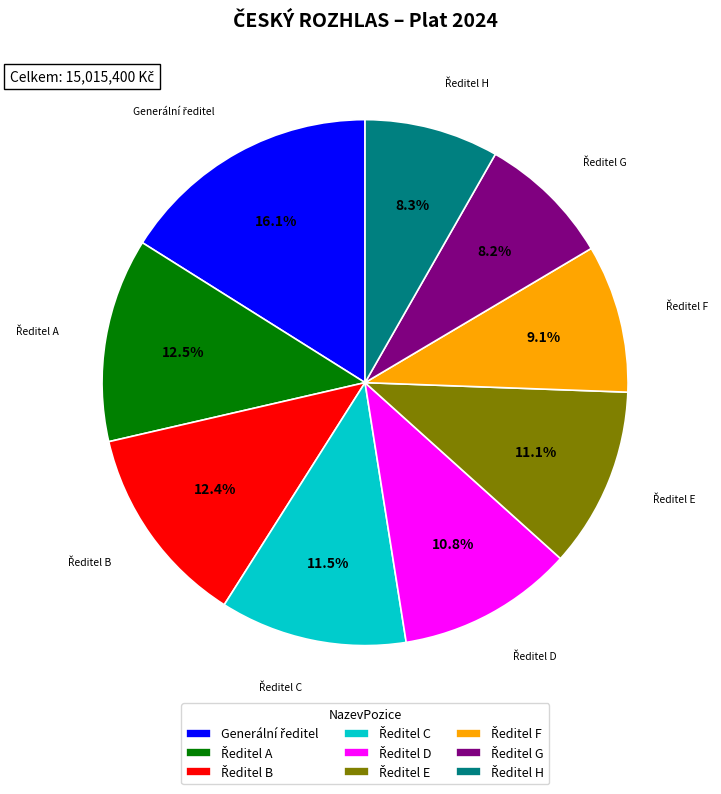

Is there a majority slice in this chart?

No